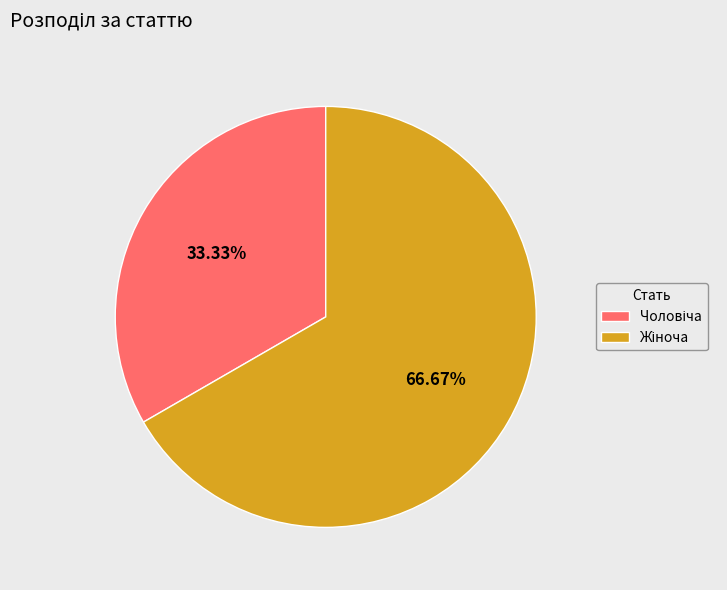

To the nearest percent, what portion does Жіноча represent?

67%